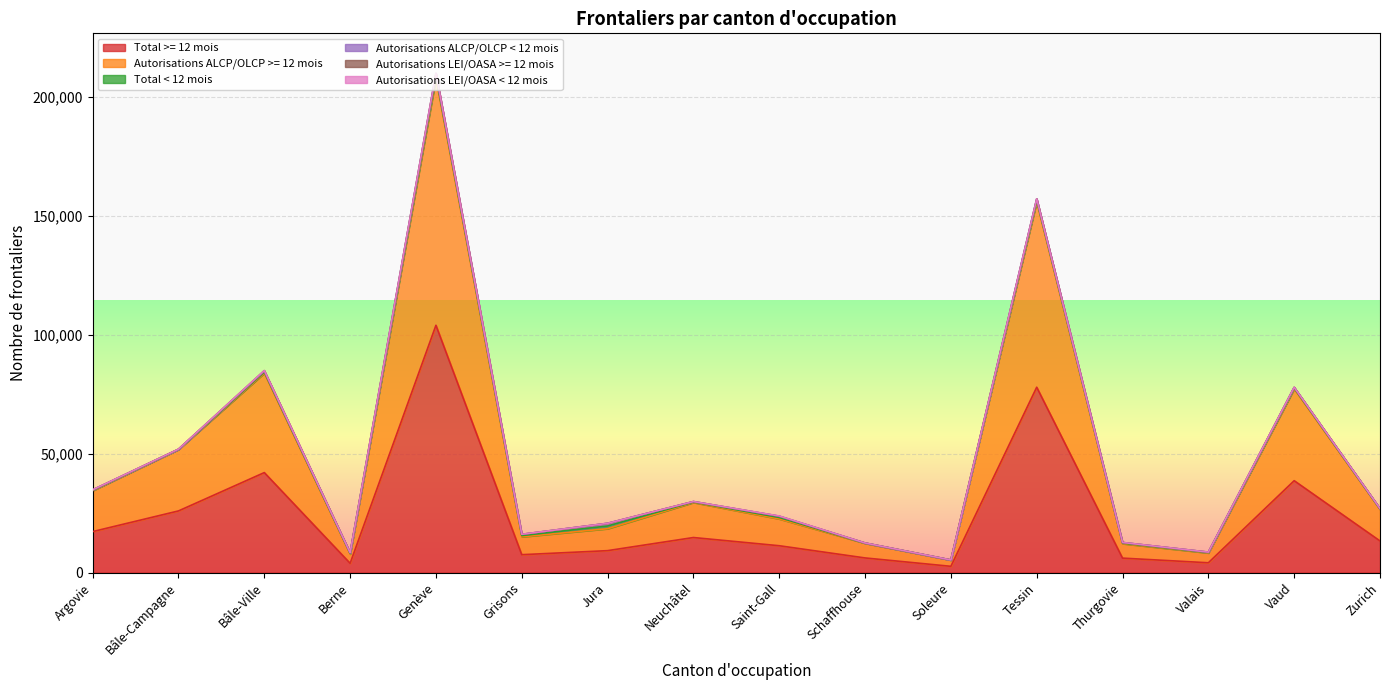

The value of Autorisations LEI/OASA >= 12 mois at Schaffhouse is 1. True or false?

False